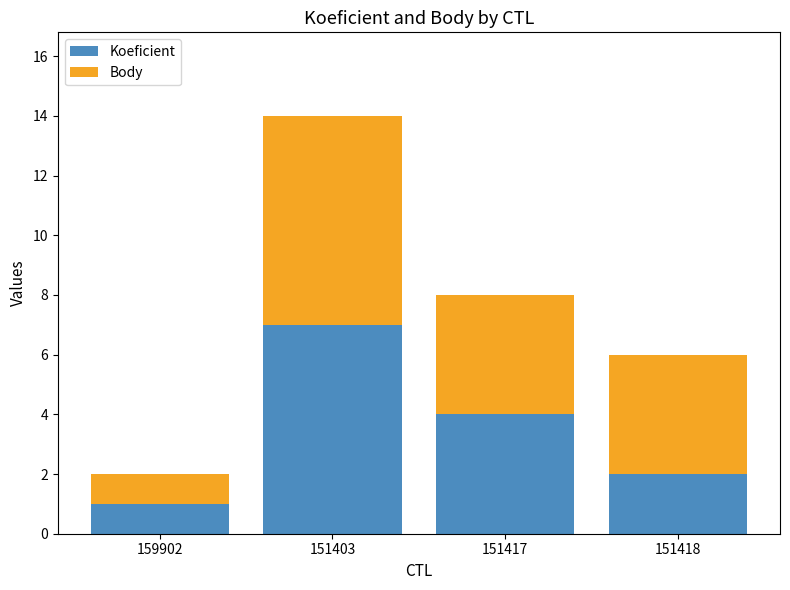

How many data points in Koeficient are less than 4?

2